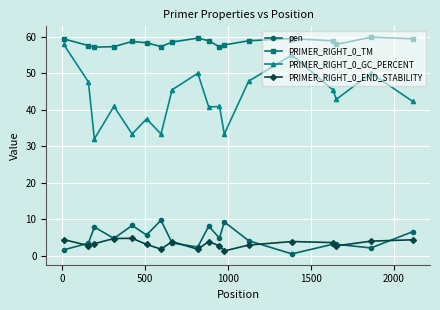

Count the number of categories in the chart.

18